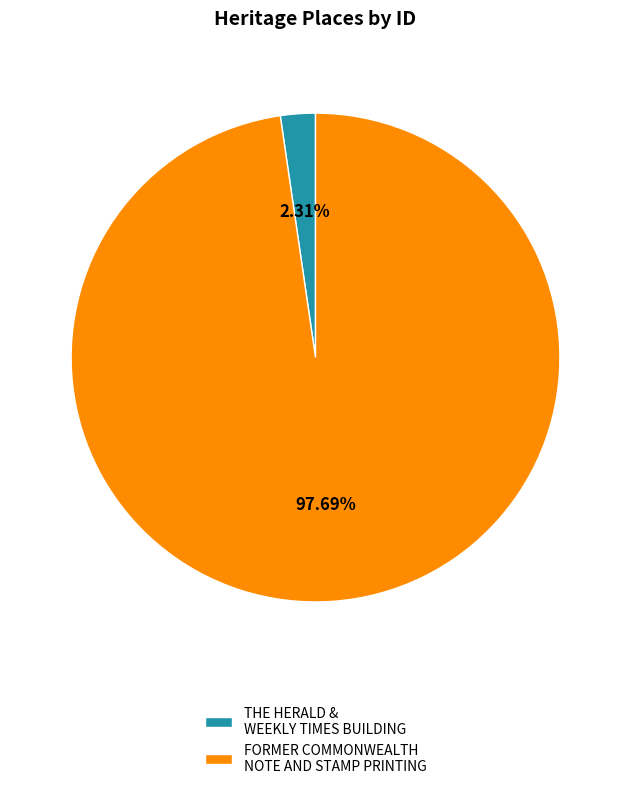

To the nearest percent, what percentage of the pie is FORMER COMMONWEALTH NOTE AND STAMP PRINTING?

98%